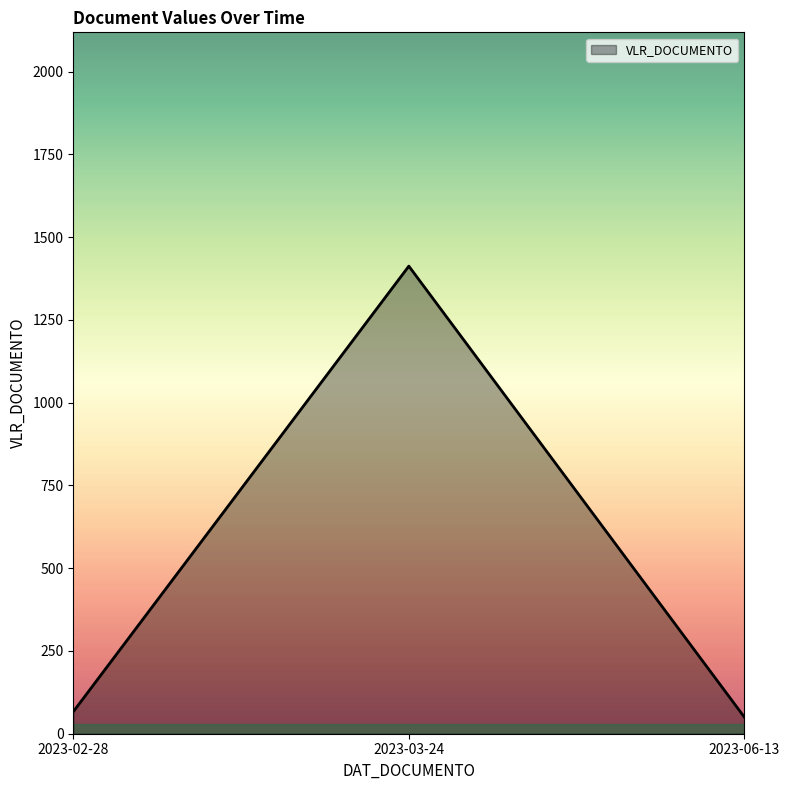

What is the change in value from 2023-02-28 to 2023-03-24?

+1346.1